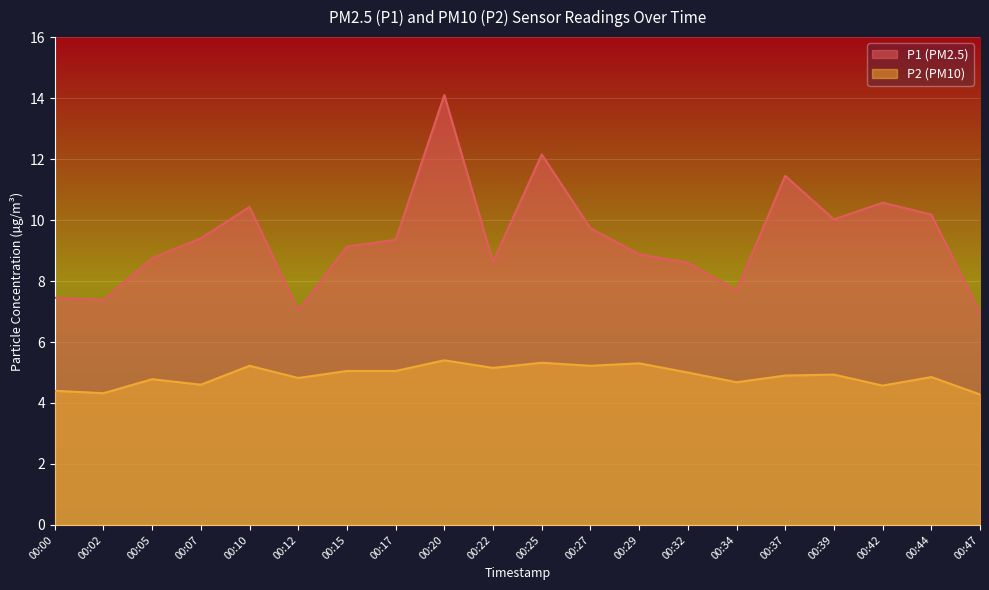

Reading left to right, transcribe all the data shown in this chart.

P1: 7.5	7.4	8.8	9.4	10.4	7.0	9.1	9.3	14.1	8.6	12.2	9.7	8.9	8.6	7.7	11.4	10.0	10.6	10.2	7.0
P2: 4.4	4.3	4.8	4.6	5.2	4.8	5.0	5.0	5.4	5.2	5.3	5.2	5.3	5.0	4.7	4.9	4.9	4.6	4.8	4.3